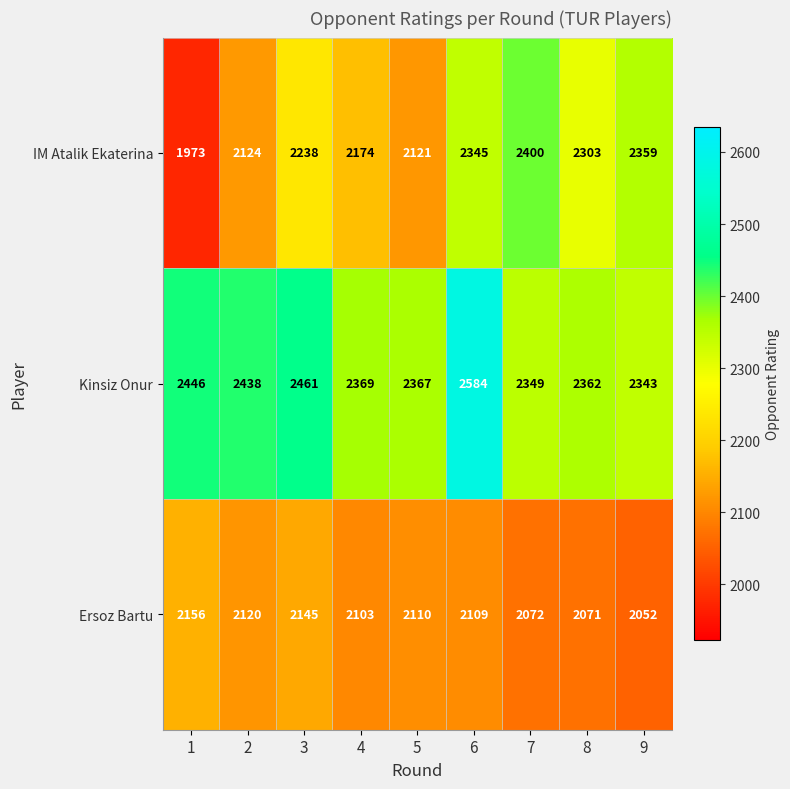

Is it true that Kinsiz Onur equals 3987 at 6?

False